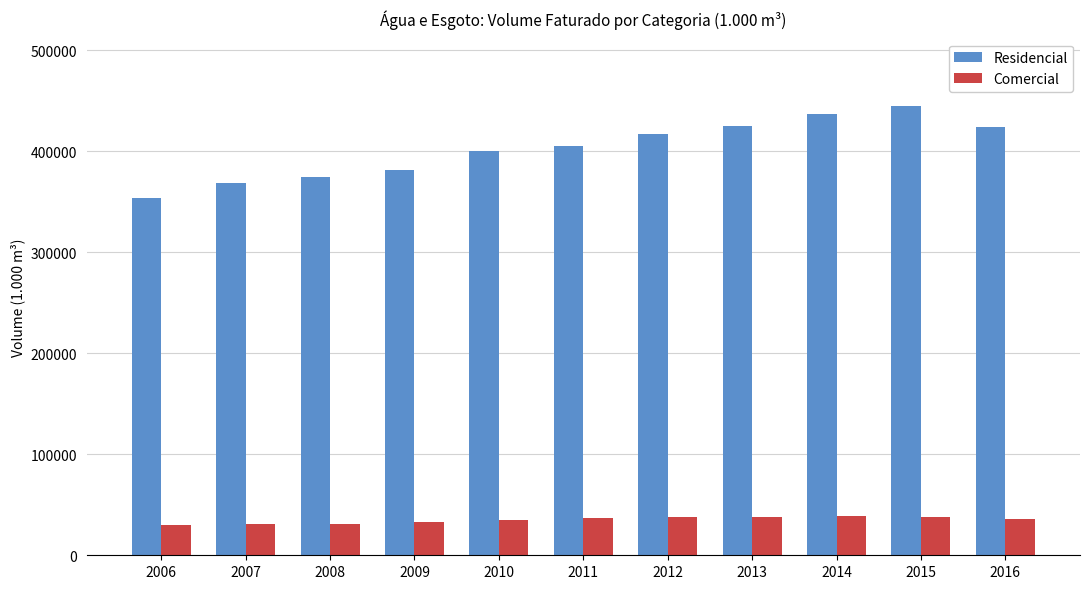

What is the difference between the highest and lowest values at 2006?

323661